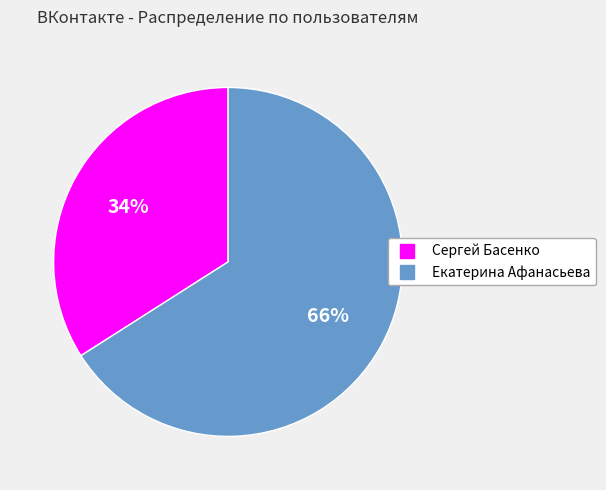

Does any single category account for the majority?

Yes